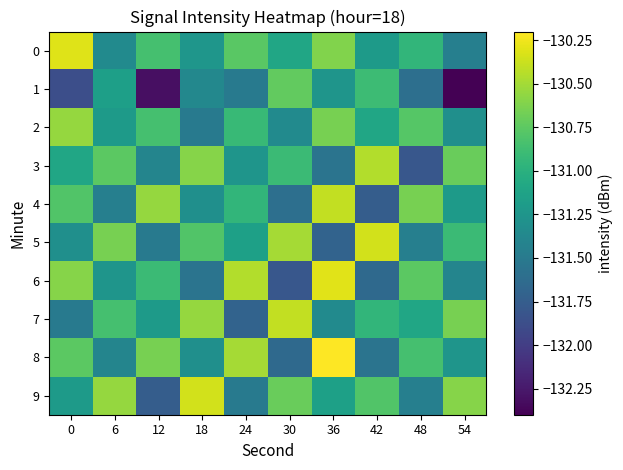

At which category does the chart reach its peak across all series?

36